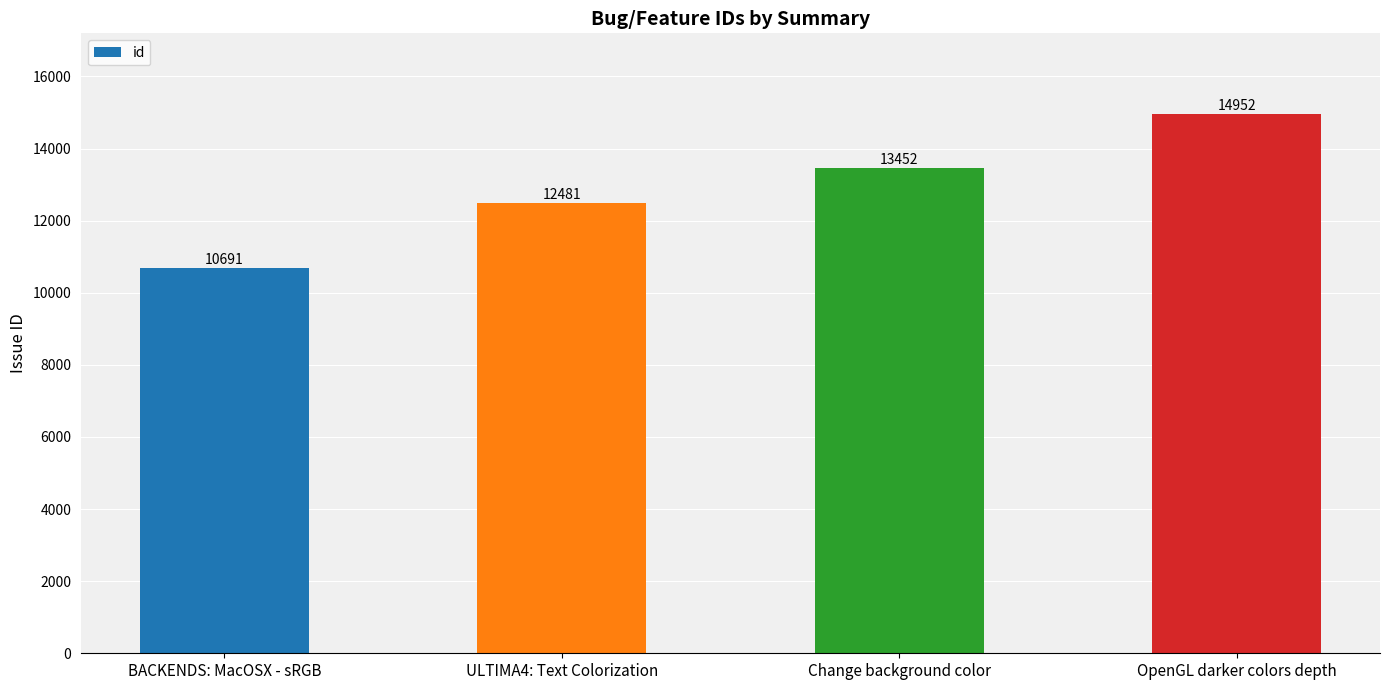

What is the change in value from Change background color to OpenGL darker colors depth?

+1500